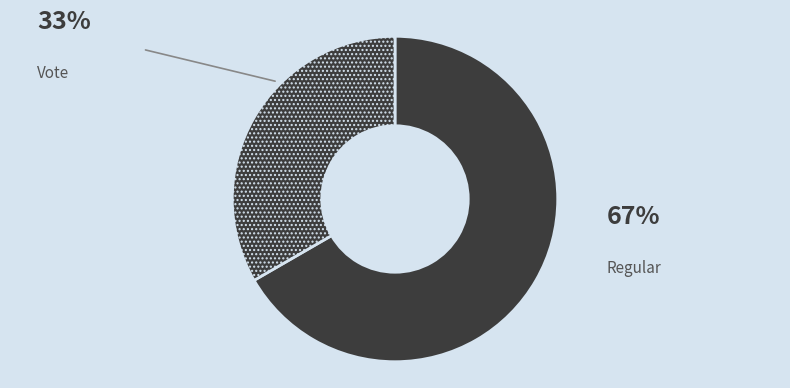

To the nearest percent, what percentage of the pie is Regular?

67%